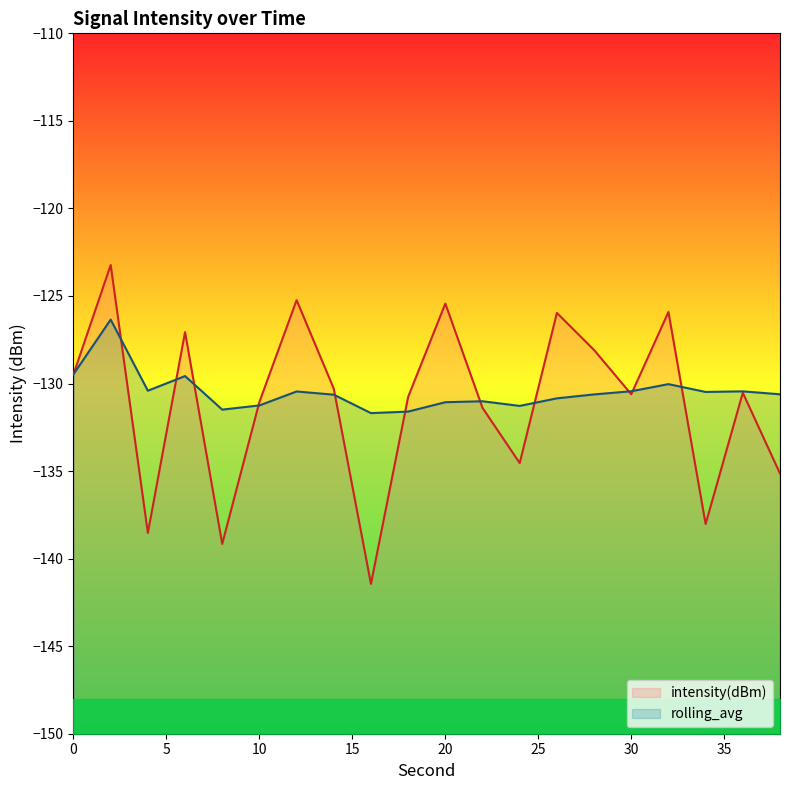

How many interior local valleys does the intensity(dBm) series have?

6